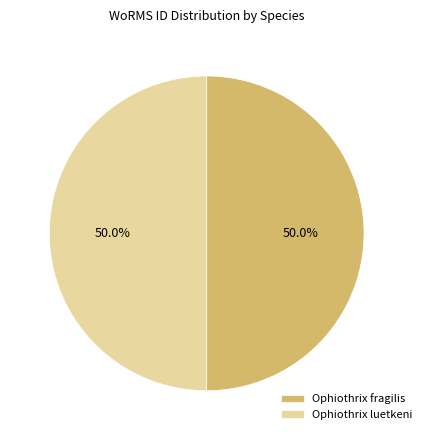

Do Ophiothrix luetkeni and Ophiothrix fragilis together represent more than half of the pie?

Yes